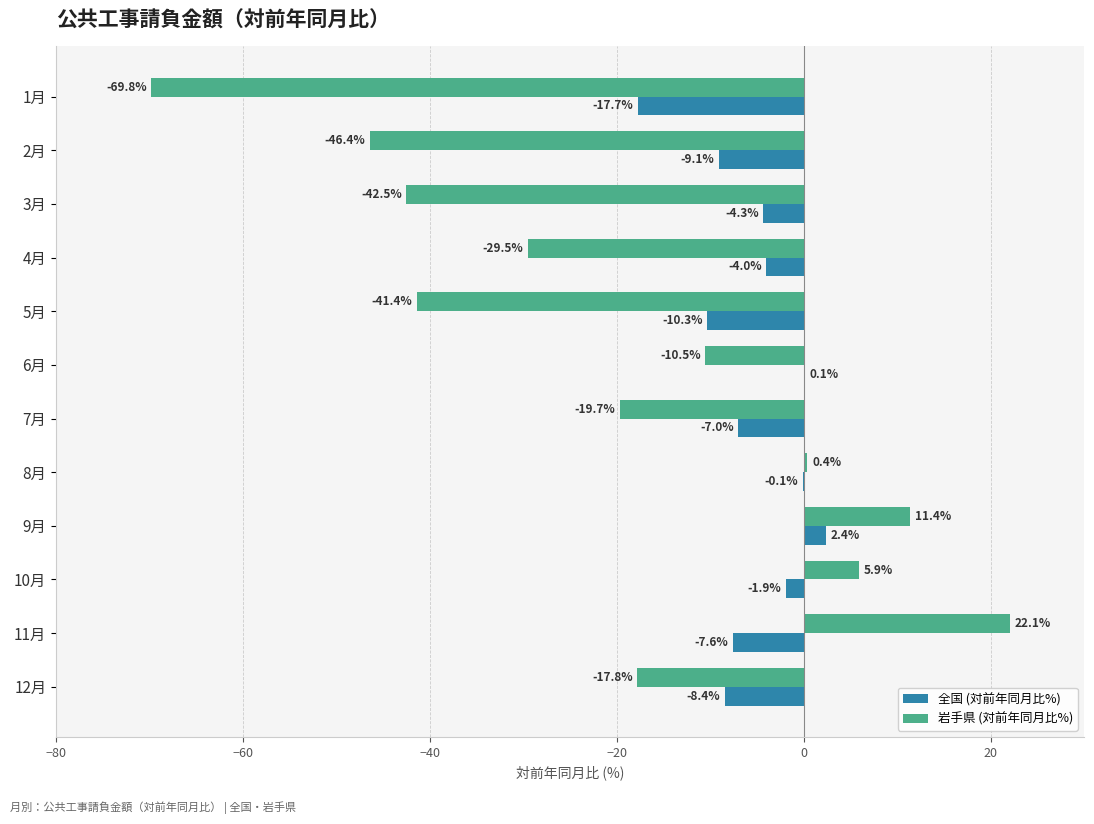

True or false: 全国 (対前年同月比%) has a value of -9.1 at 2月.

True